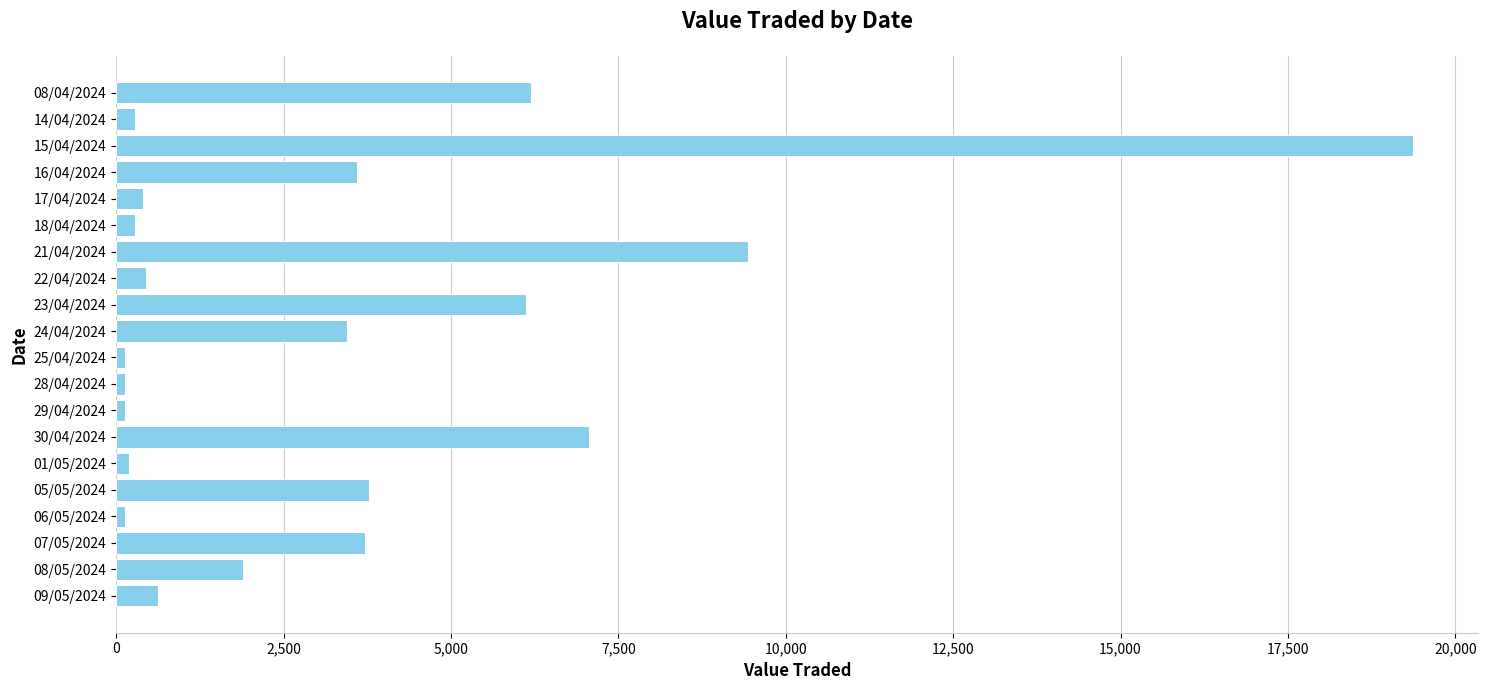

How many bars are there in total?

20